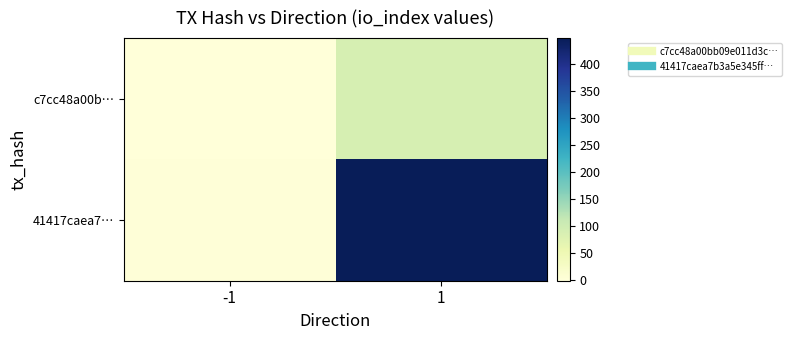

Reading left to right, what are all the values shown in this chart?

c7cc48a00b…: -1=-1	1=89
41417caea7…: -1=1	1=447